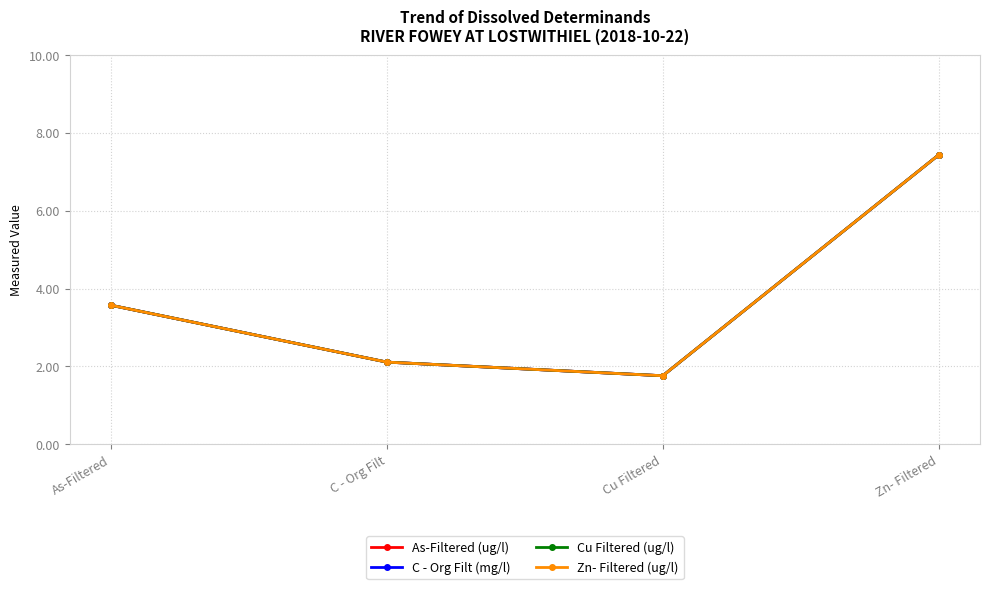

How many categories are shown in the chart?

4